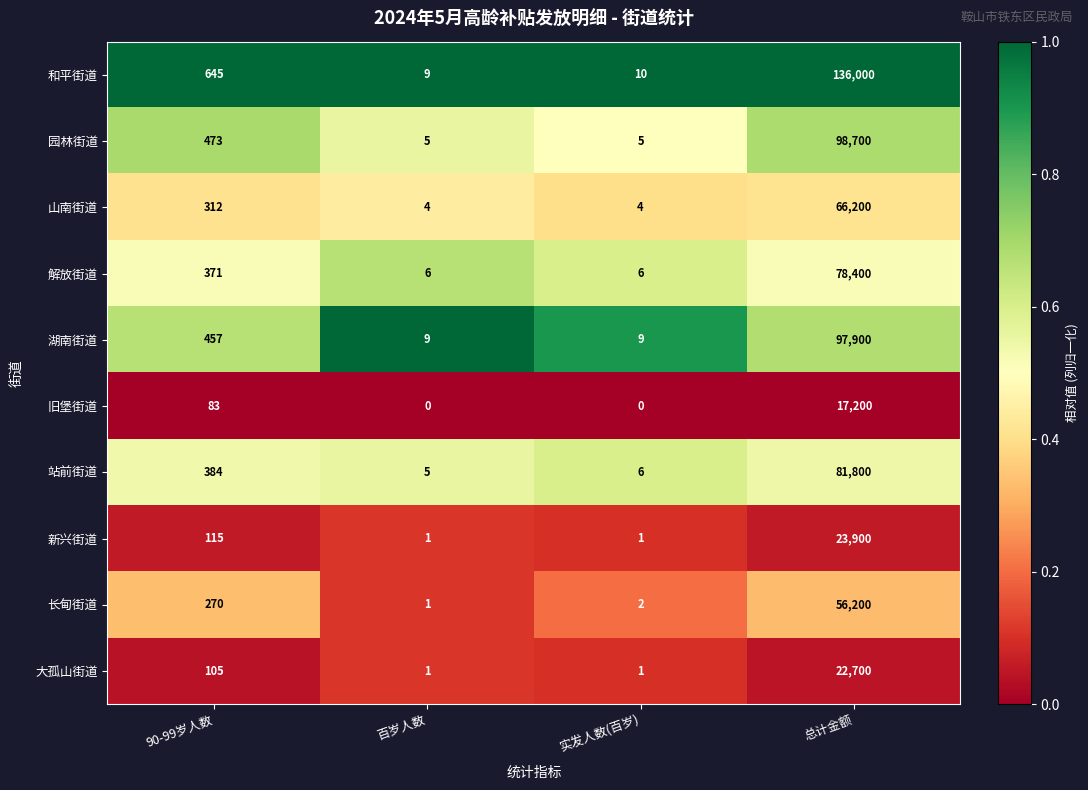

At which category is the sum across all series the highest?

总计金额